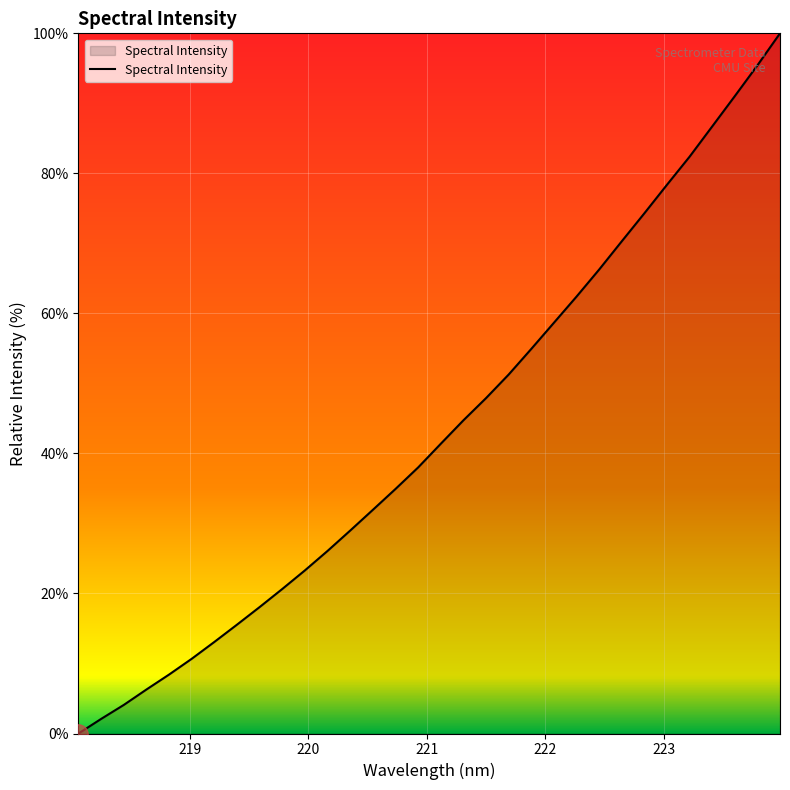

What is the maximum value shown in the chart?

100.0